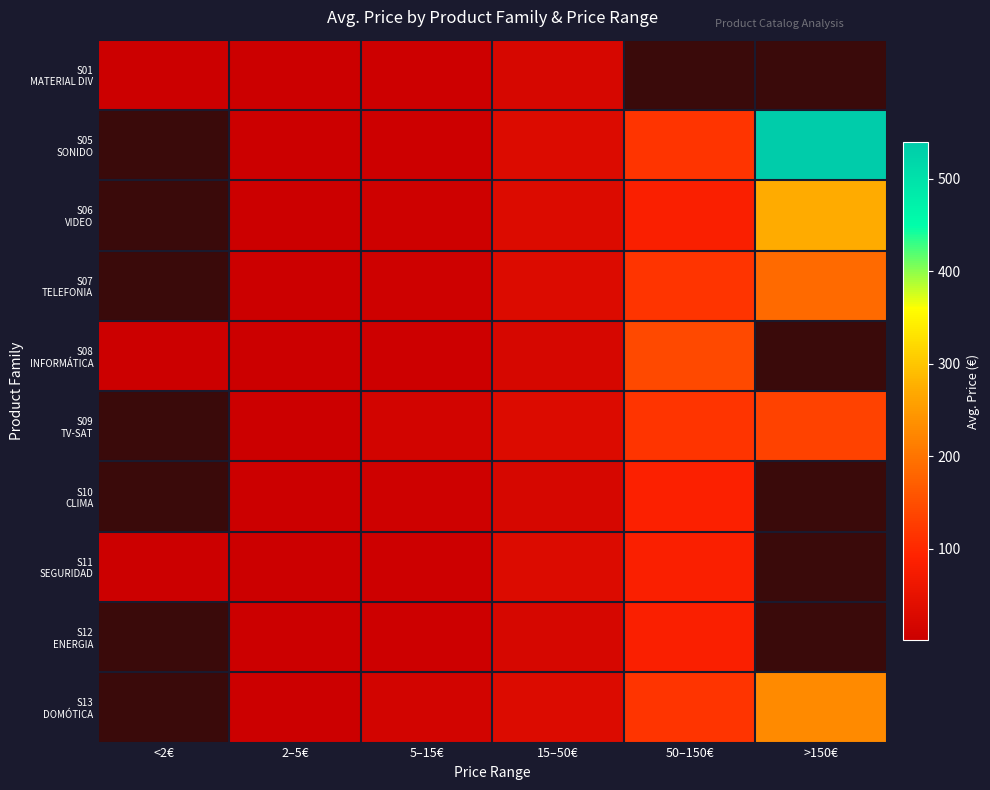

At which category does the chart reach its peak across all series?

>150€